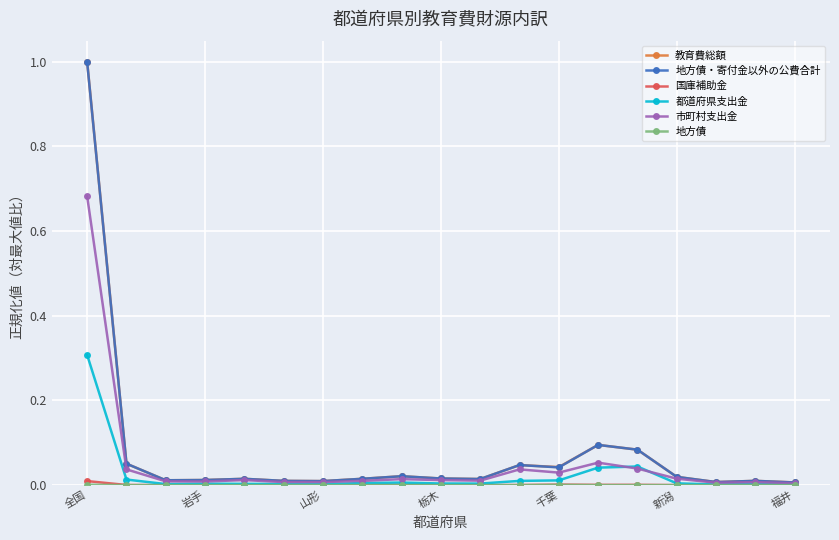

Which series has the largest range (max minus min)?

教育費総額